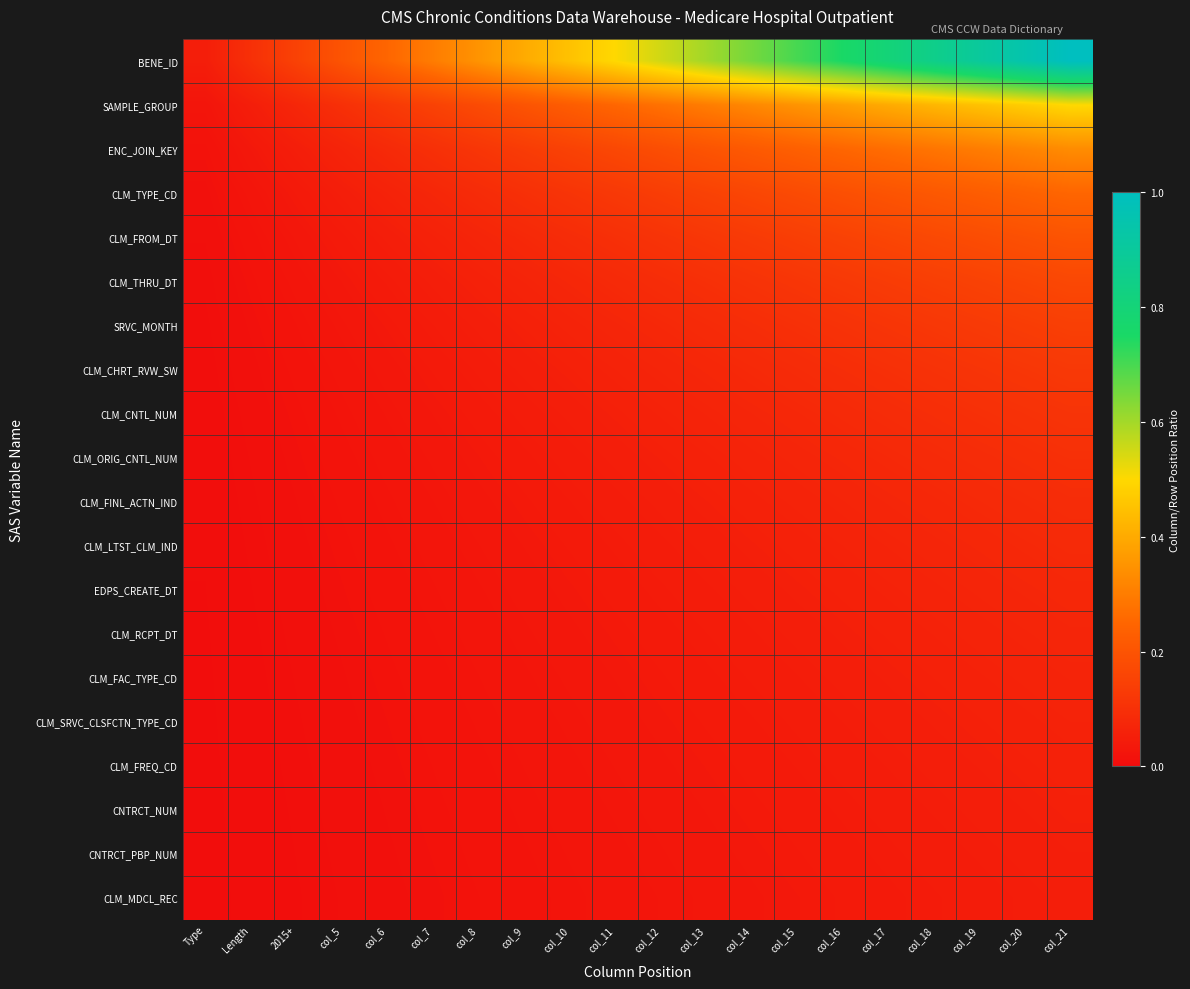

Rank the series at col_9 from highest to lowest value.

BENE_ID, SAMPLE_GROUP, ENC_JOIN_KEY, CLM_TYPE_CD, CLM_FROM_DT, CLM_THRU_DT, SRVC_MONTH, CLM_CHRT_RVW_SW, CLM_CNTL_NUM, CLM_ORIG_CNTL_NUM, CLM_FINL_ACTN_IND, CLM_LTST_CLM_IND, EDPS_CREATE_DT, CLM_RCPT_DT, CLM_FAC_TYPE_CD, CLM_SRVC_CLSFCTN_TYPE_CD, CLM_FREQ_CD, CNTRCT_NUM, CNTRCT_PBP_NUM, CLM_MDCL_REC